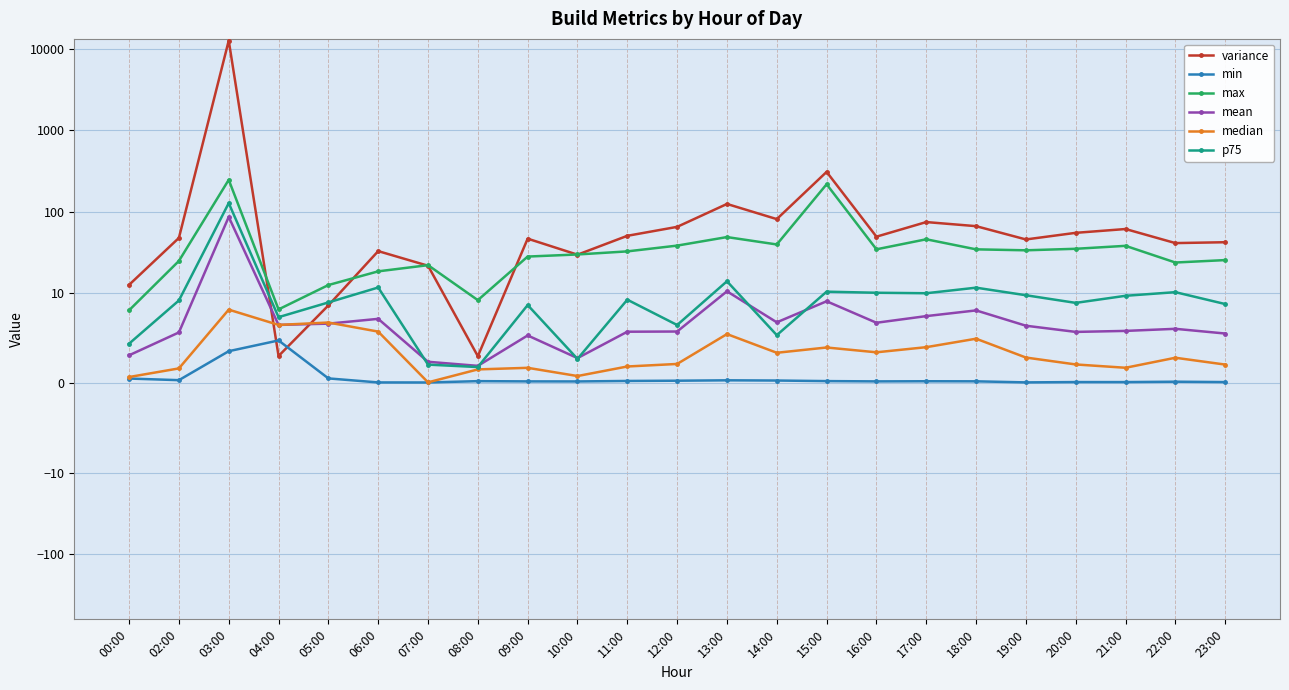

The value of p75 at 11:00 is 5.4. True or false?

False